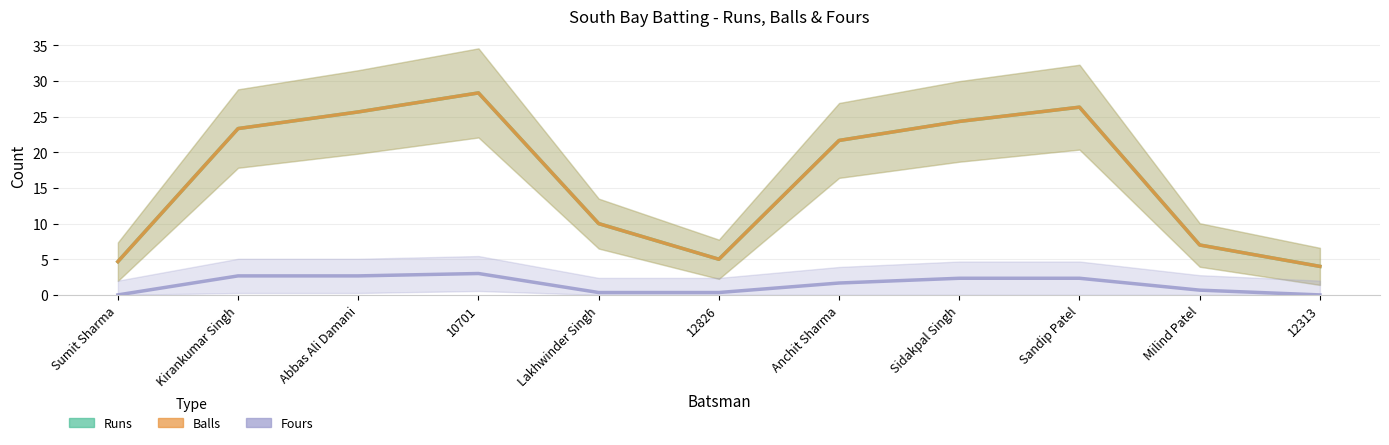

What position from the right is Sandip Patel?

3